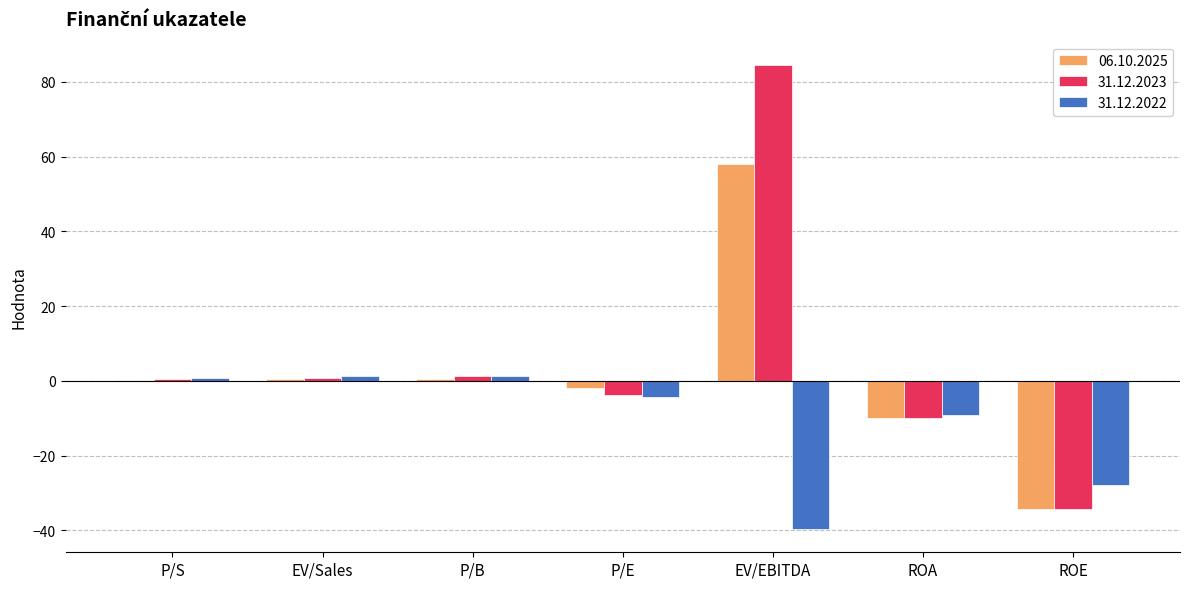

True or false: 31.12.2022 has a value of -39.6 at EV/EBITDA.

True